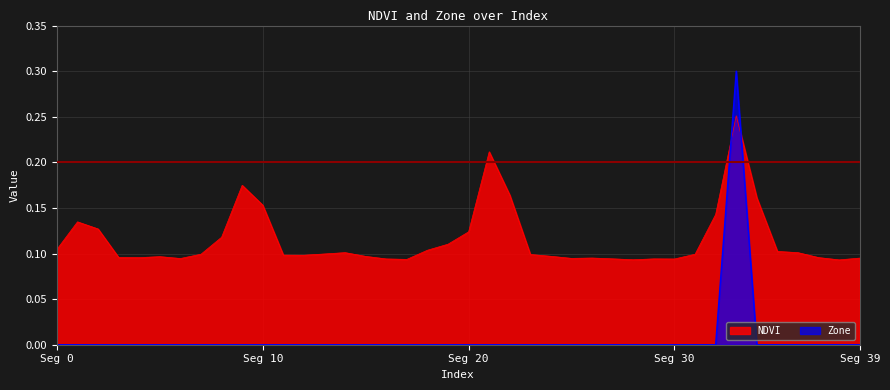

How many interior local peaks does the Zone series have?

1